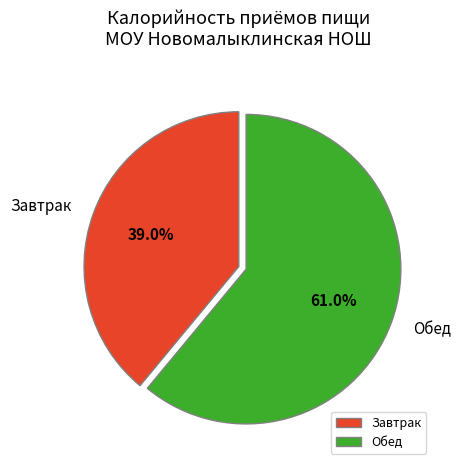

How many slices are in this pie chart?

2